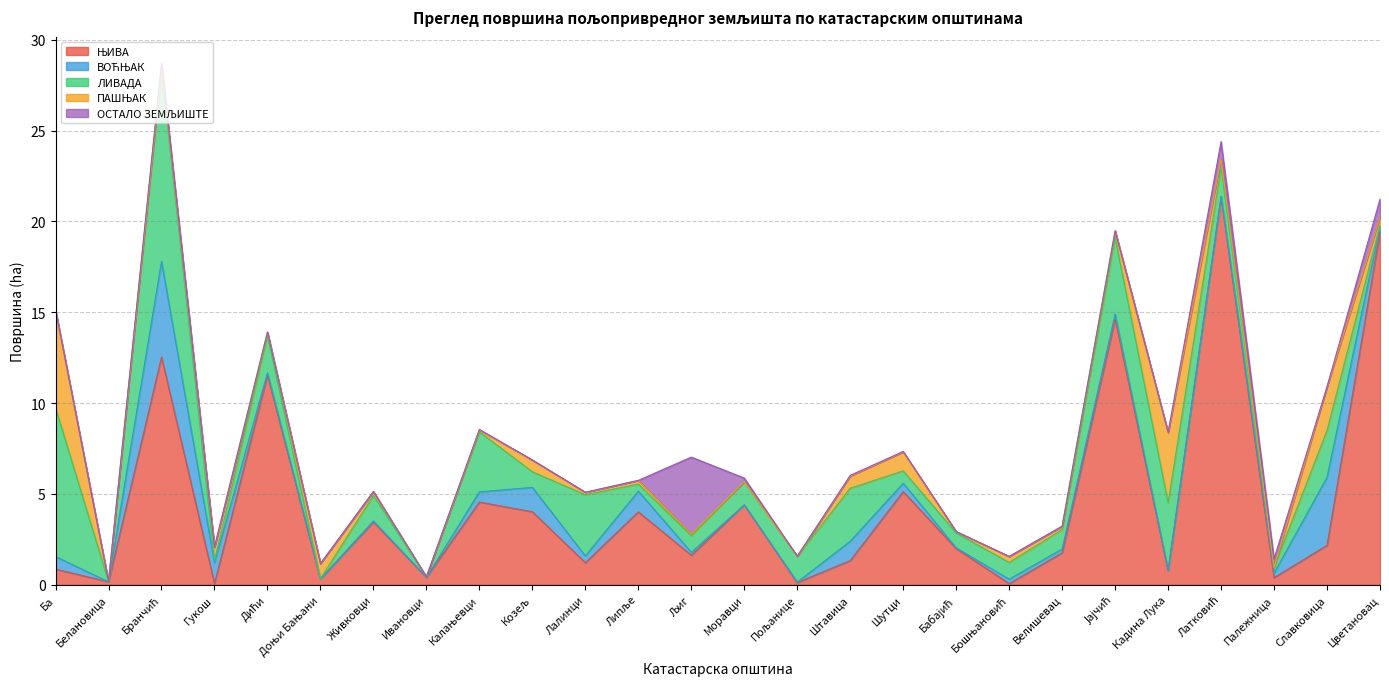

Reading right to left, list all the values displayed in this chart.

ЊИВА: Цветановац=19.4	Славковица=2.2	Палежница=0.4	Латковић=21.3	Кадина Лука=0.8	Јајчић=14.6	Велишевац=1.8	Бошњановић=0.1	Бабајић=2.0	Шутци=5.1	Штавица=1.3	Пољанице=0.1	Моравци=4.4	Љиг=1.6	Липље=4.0	Лалинци=1.2	Козељ=4.0	Калањевци=4.6	Ивановци=0.4	Живковци=3.5	Доњи Бањани=0.3	Дићи=11.5	Гукош=0.1	Бранчић=12.5	Белановица=0.2	Ба=0.9
ВОЋЊАК: Цветановац=0.3	Славковица=3.7	Палежница=0.3	Латковић=0.0	Кадина Лука=0.0	Јајчић=0.3	Велишевац=0.2	Бошњановић=0.2	Бабајић=0.0	Шутци=0.5	Штавица=1.1	Пољанице=0.0	Моравци=0.0	Љиг=0.2	Липље=1.1	Лалинци=0.4	Козељ=1.3	Калањевци=0.6	Ивановци=0.0	Живковци=0.1	Доњи Бањани=0.0	Дићи=0.1	Гукош=1.1	Бранчић=5.3	Белановица=0.0	Ба=0.7
ЛИВАДА: Цветановац=0.1	Славковица=2.6	Палежница=0.3	Латковић=1.6	Кадина Лука=3.7	Јајчић=4.2	Велишевац=1.1	Бошњановић=0.9	Бабајић=0.8	Шутци=0.7	Штавица=2.9	Пољанице=1.4	Моравци=1.3	Љиг=0.9	Липље=0.4	Лалинци=3.4	Козељ=0.9	Калањевци=3.3	Ивановци=0.0	Живковци=1.4	Доњи Бањани=0.0	Дићи=2.0	Гукош=0.1	Бранчић=10.5	Белановица=0.0	Ба=8.2
ПАШЊАК: Цветановац=0.4	Славковица=2.4	Палежница=0.0	Латковић=0.5	Кадина Лука=3.9	Јајчић=0.4	Велишевац=0.2	Бошњановић=0.3	Бабајић=0.1	Шутци=1.0	Штавица=0.7	Пољанице=0.0	Моравци=0.0	Љиг=0.1	Липље=0.2	Лалинци=0.1	Козељ=0.6	Калањевци=0.1	Ивановци=0.0	Живковци=0.2	Доњи Бањани=0.8	Дићи=0.2	Гукош=0.7	Бранчић=0.2	Белановица=0.0	Ба=5.4
ОСТАЛО ЗЕМЉИШТЕ: Цветановац=1.0	Славковица=0.0	Палежница=0.5	Латковић=1.0	Кадина Лука=0.0	Јајчић=0.0	Велишевац=0.0	Бошњановић=0.0	Бабајић=0.0	Шутци=0.0	Штавица=0.0	Пољанице=0.0	Моравци=0.2	Љиг=4.2	Липље=0.0	Лалинци=0.0	Козељ=0.0	Калањевци=0.0	Ивановци=0.0	Живковци=0.0	Доњи Бањани=0.0	Дићи=0.0	Гукош=0.0	Бранчић=0.2	Белановица=0.0	Ба=0.0